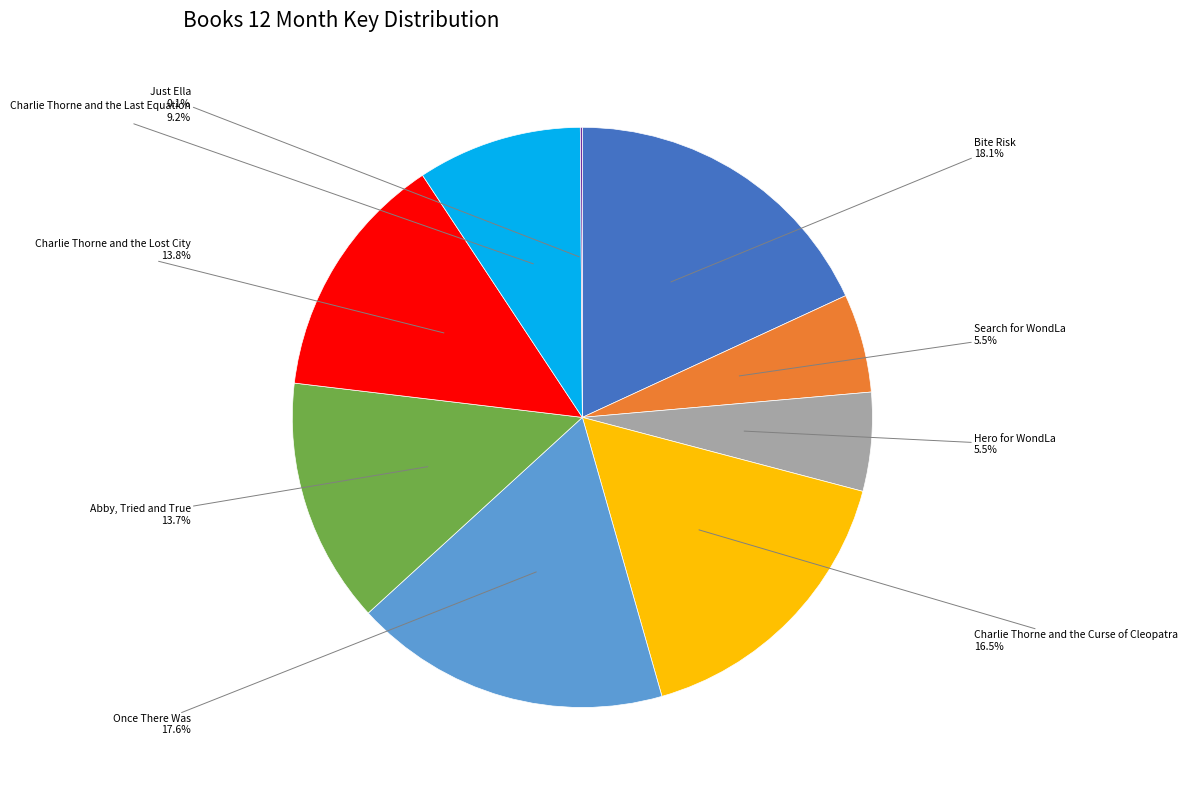

Approximately how many times larger is the value at Search for WondLa compared to Charlie Thorne and the Lost City?

0.4